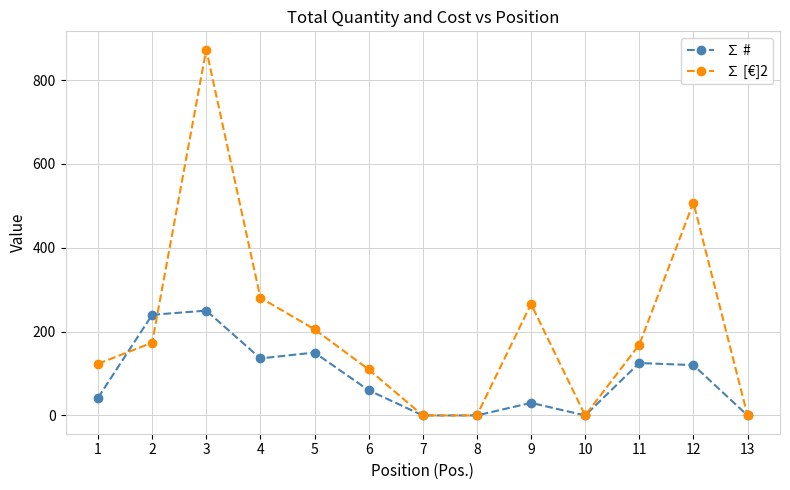

Is it true that ∑ [€]2 equals 232.1 at 2?

False